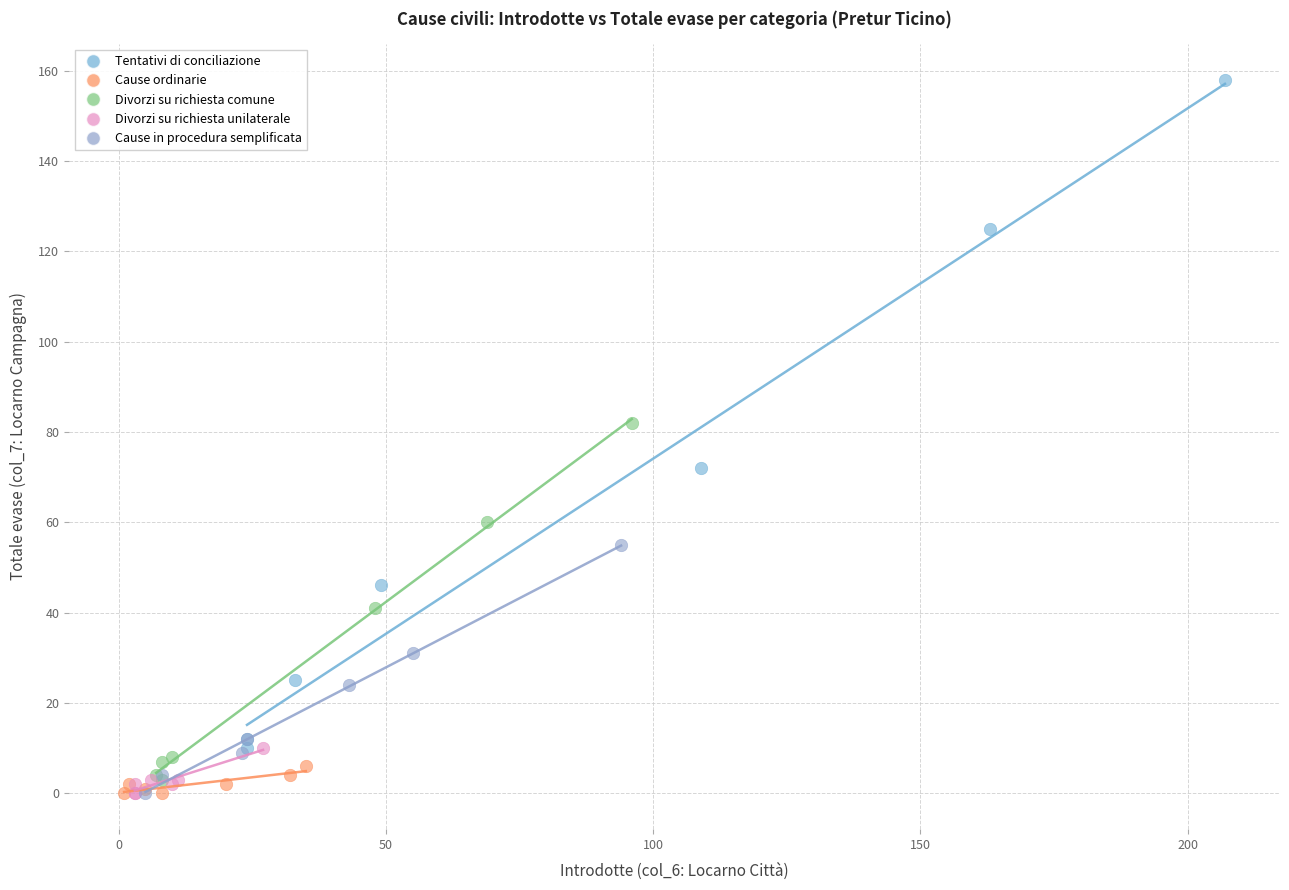

Which series has the widest spread of Y values?

Tentativi di conciliazione